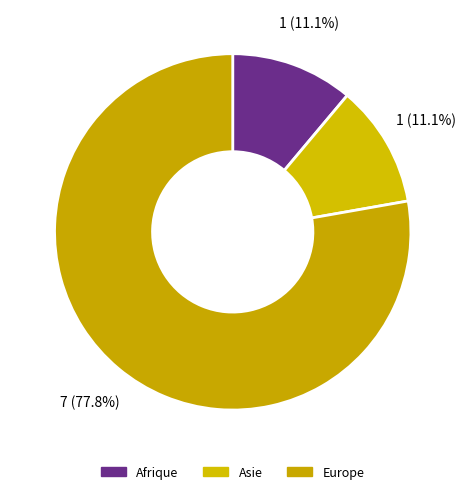

Does Europe represent more than half of the total?

Yes